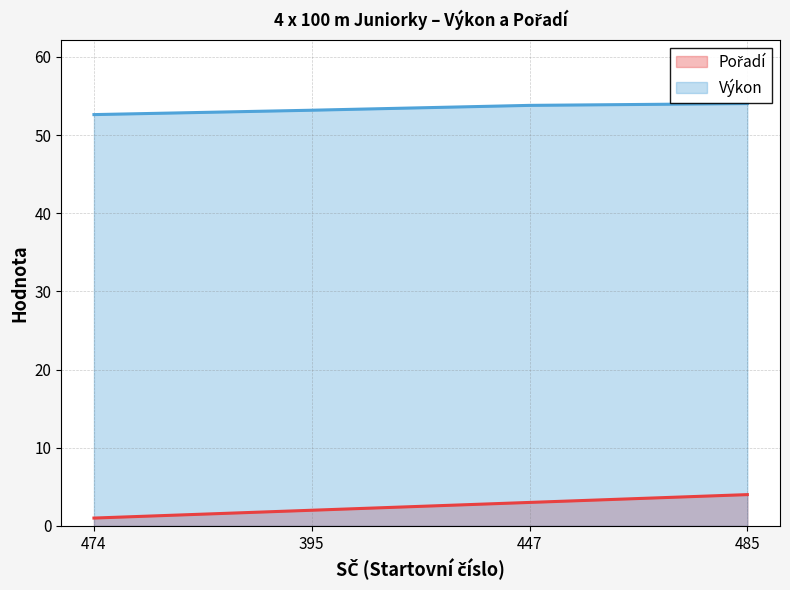

At how many categories does at least one series exceed 42?

4